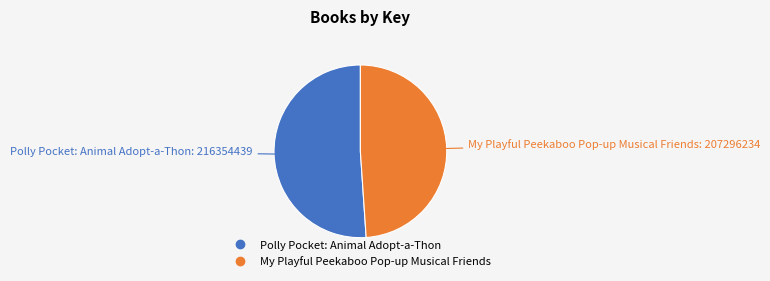

Is there a majority slice in this chart?

Yes